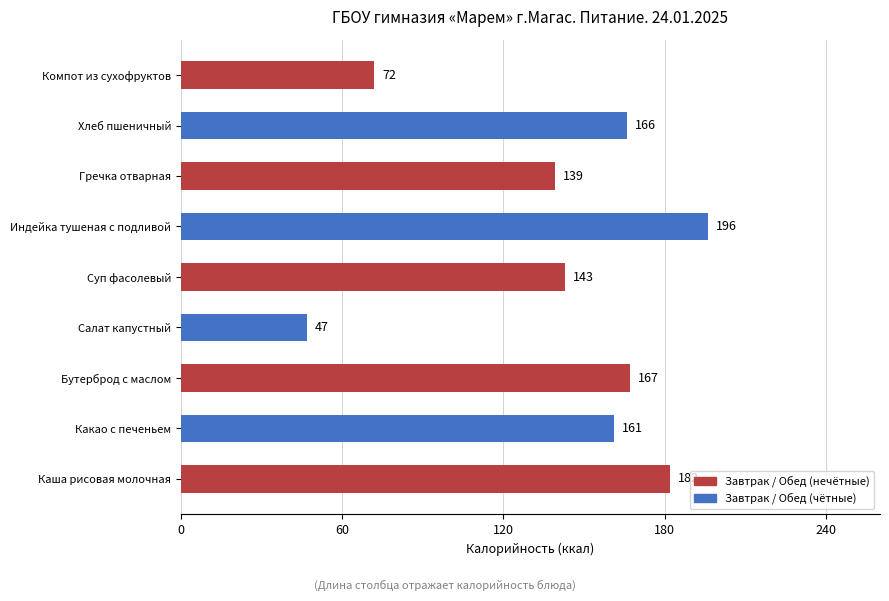

List the labels in order of value, smallest first.

Салат капустный, Компот из сухофруктов, Гречка отварная, Суп фасолевый, Какао с печеньем, Хлеб пшеничный, Бутерброд с маслом, Каша рисовая молочная, Индейка тушеная с подливой